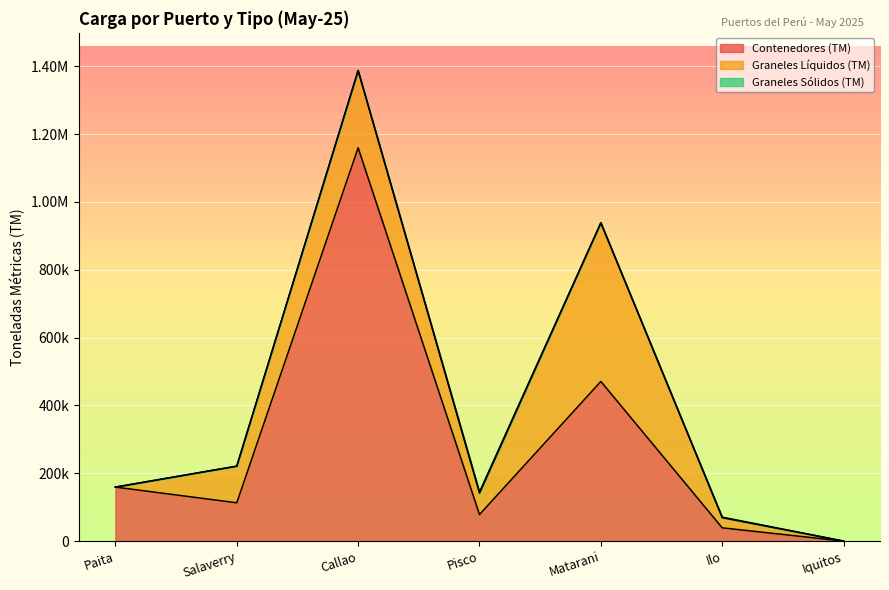

What position from the right is Salaverry?

6